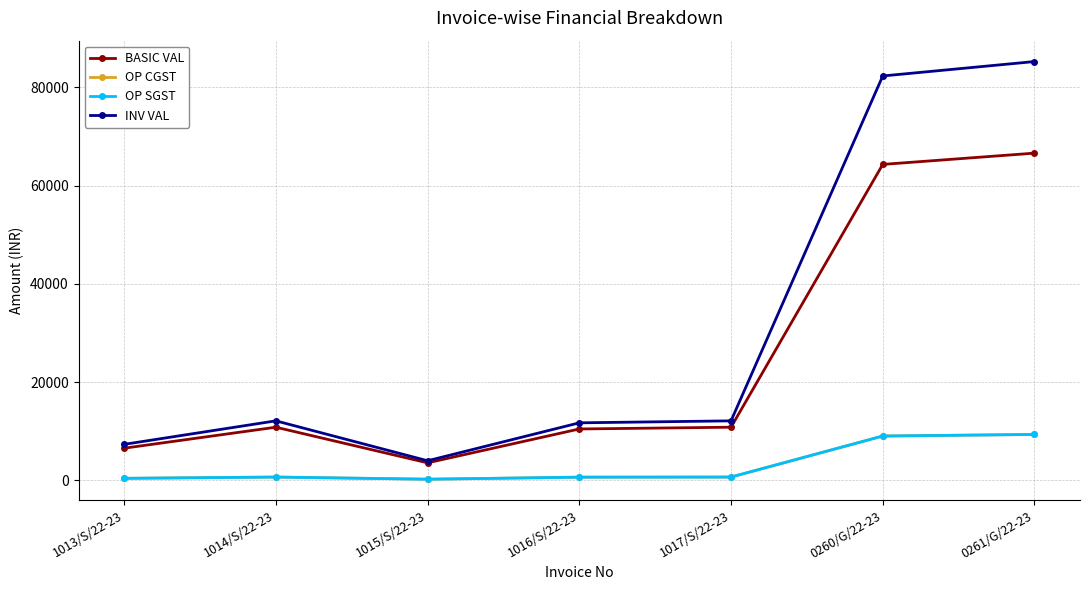

What is the difference between the highest and lowest values at 1016/S/22-23?

11066.4